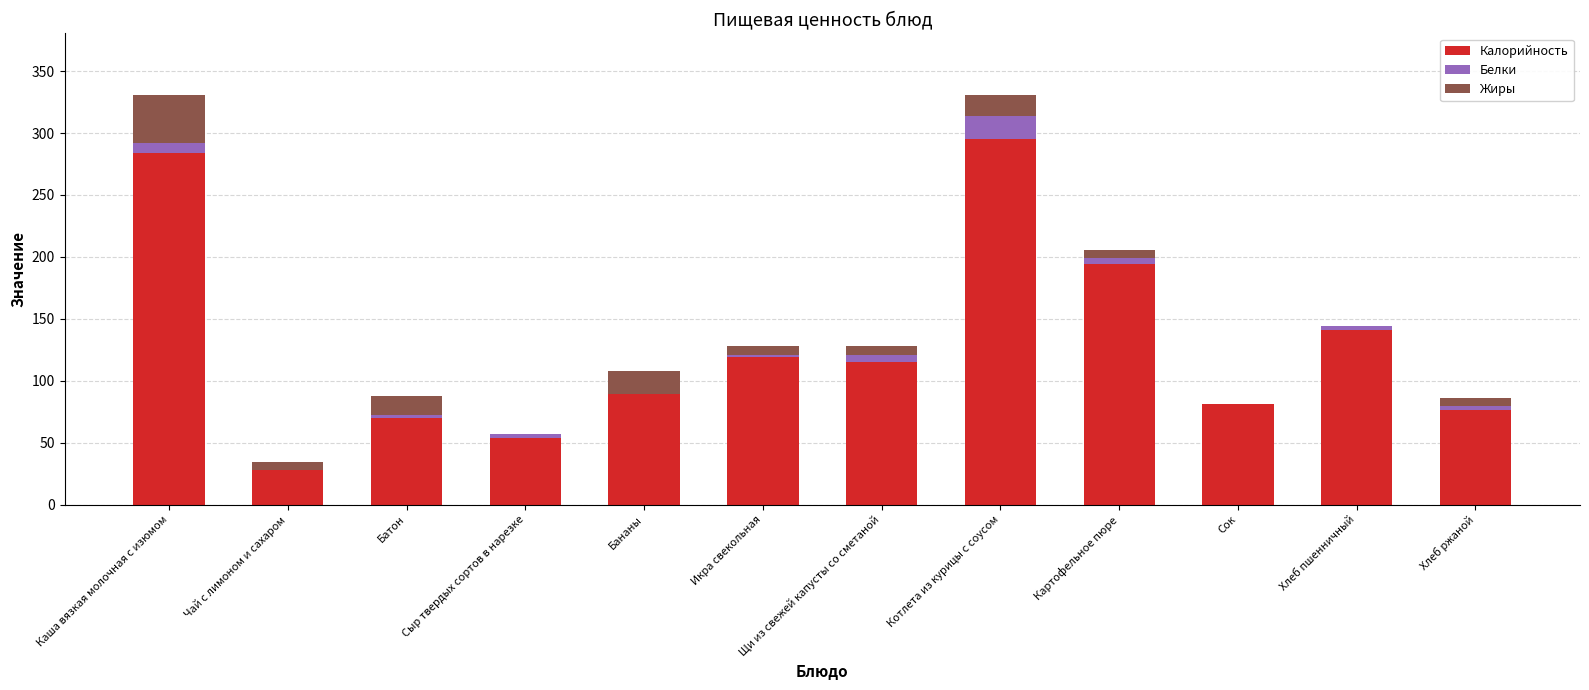

The Калорийность series shows 47.2 at Икра свекольная. True or false?

False